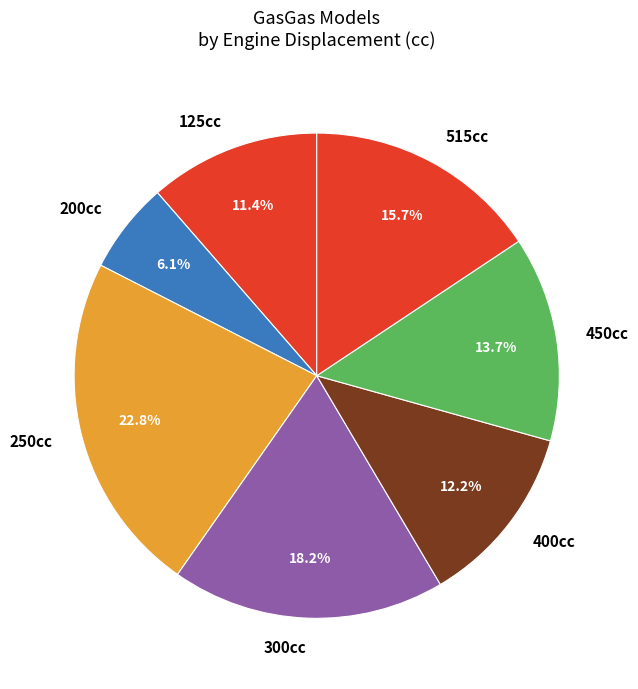

Rank the categories by value from lowest to highest.

200cc, 125cc, 400cc, 450cc, 515cc, 300cc, 250cc